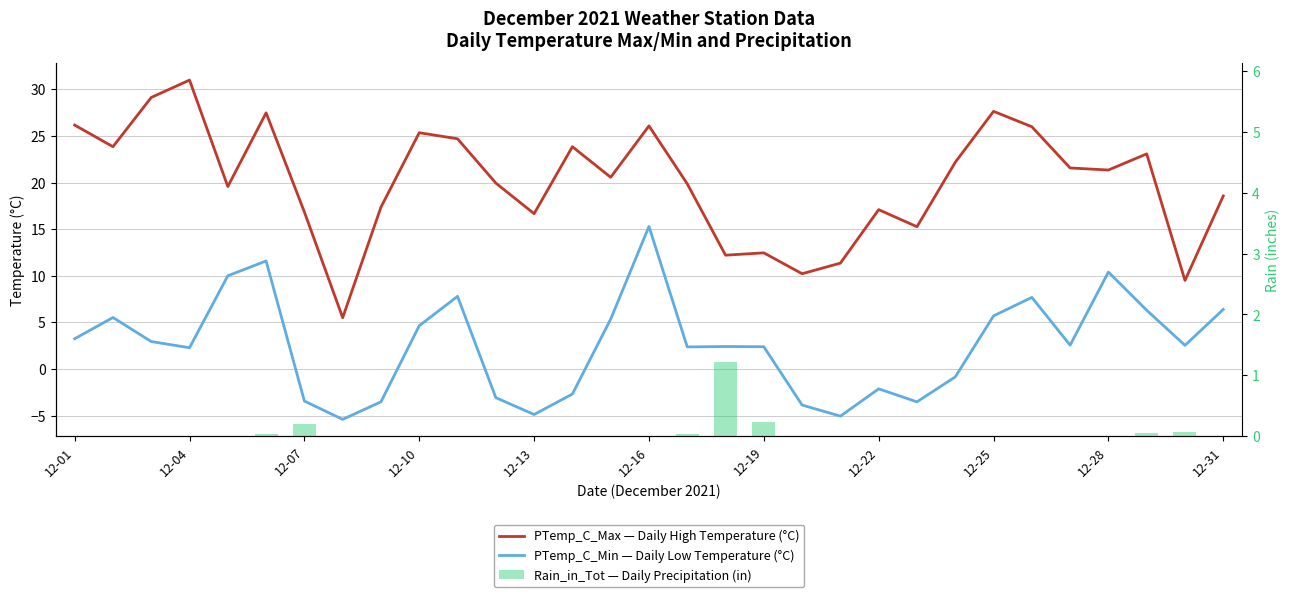

Is it true that PTemp_C_Max — Daily High Temperature (°C) equals 37.4 at 12-16?

False